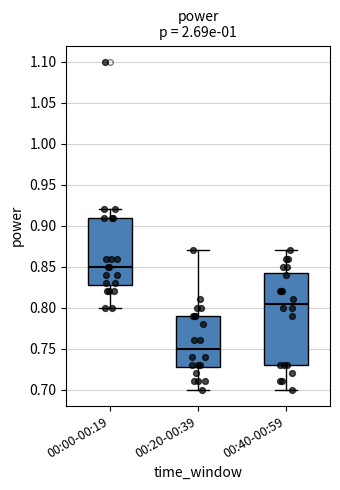

Which box is the tallest, from its lower edge to its upper edge?

00:40-00:59